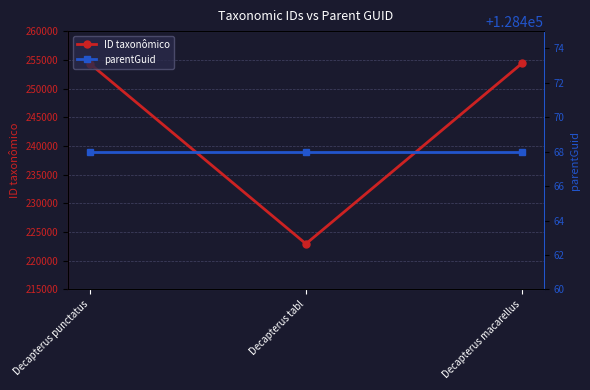

Which has a higher value, Decapterus macarellus or Decapterus tabl?

Decapterus macarellus